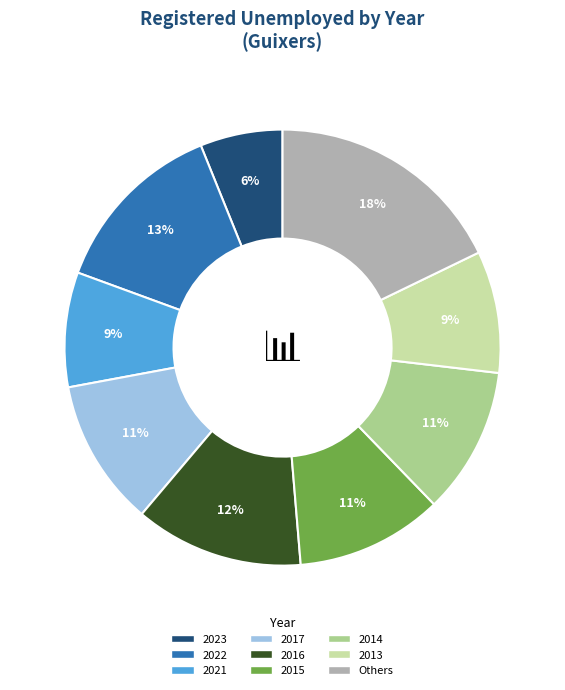

Does any single category account for the majority?

No